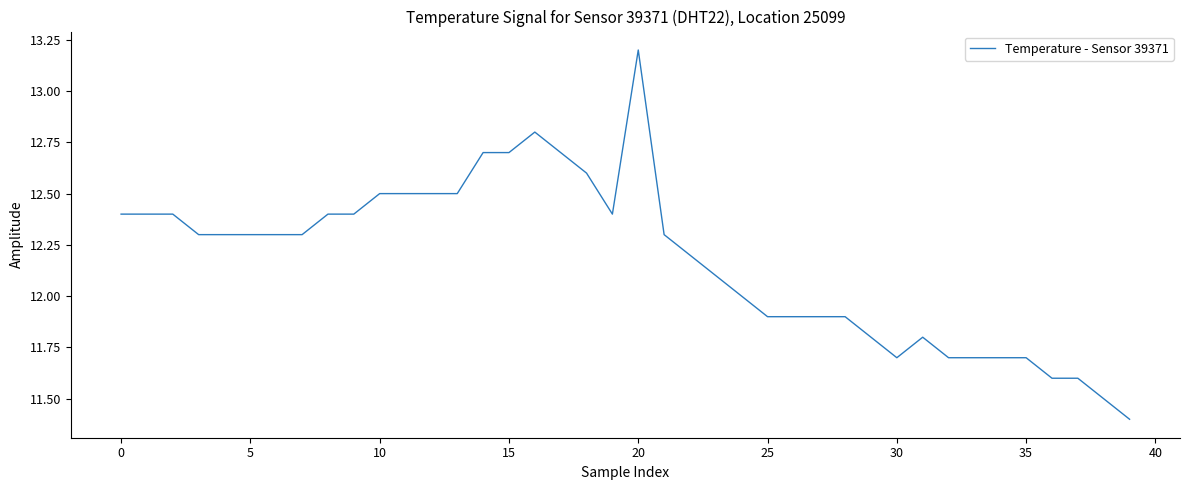

Reading left to right, extract all data points from this chart.

12.4	12.4	12.4	12.3	12.3	12.3	12.3	12.3	12.4	12.4	12.5	12.5	12.5	12.5	12.7	12.7	12.8	12.7	12.6	12.4	13.2	12.3	12.2	12.1	12.0	11.9	11.9	11.9	11.9	11.8	11.7	11.8	11.7	11.7	11.7	11.7	11.6	11.6	11.5	11.4